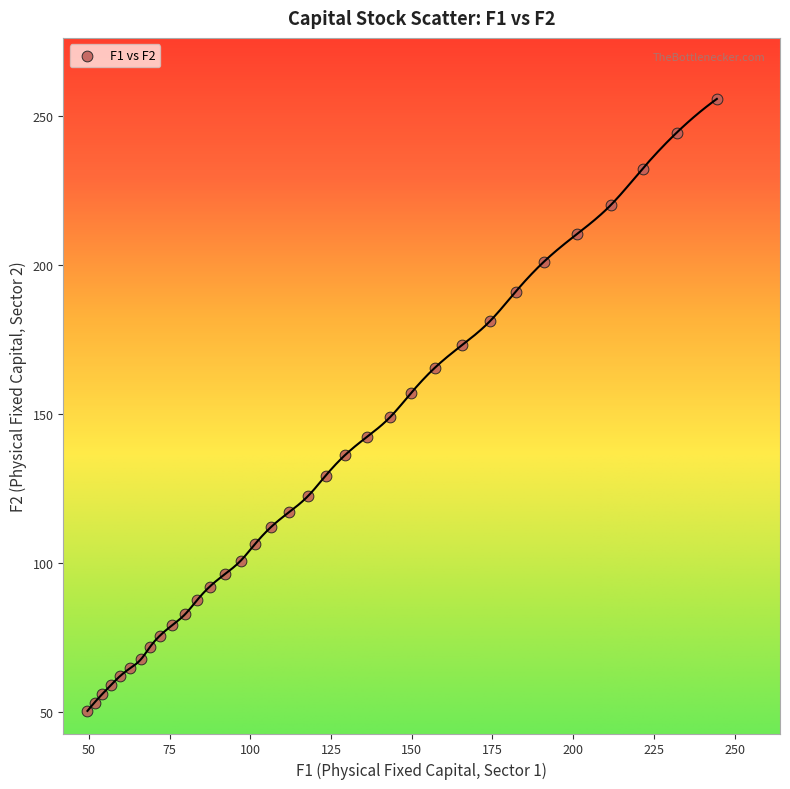

What is the range of Y values (max minus min)?

205.3